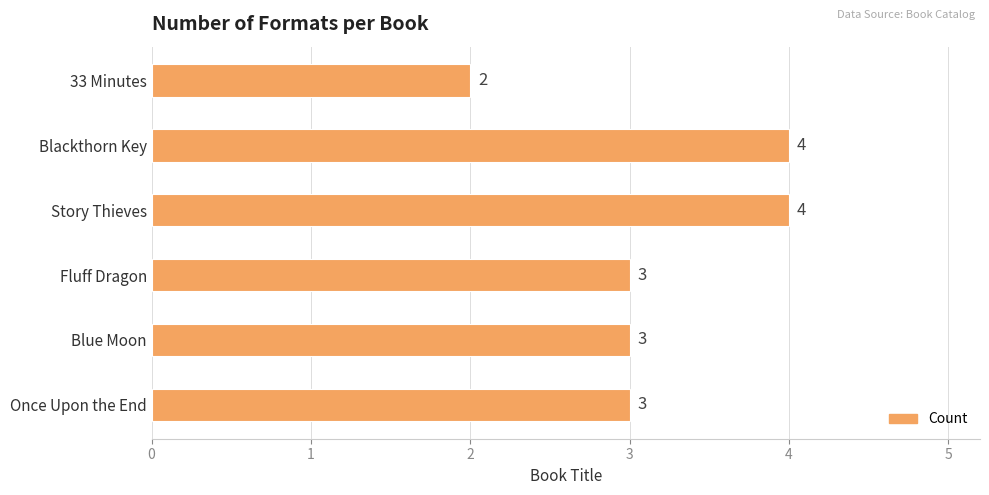

Is it true that the value at Once Upon the End is 3?

True